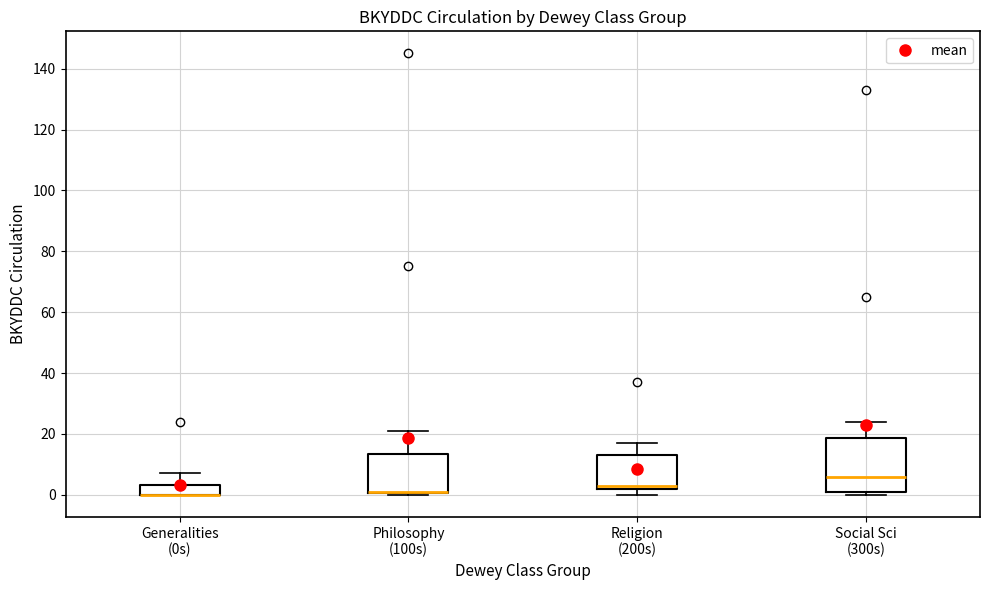

Where is the lower edge of the box for Philosophy (100s) on the y-axis? The values are not printed on the chart, so give them approximately, as read against the axis.

0